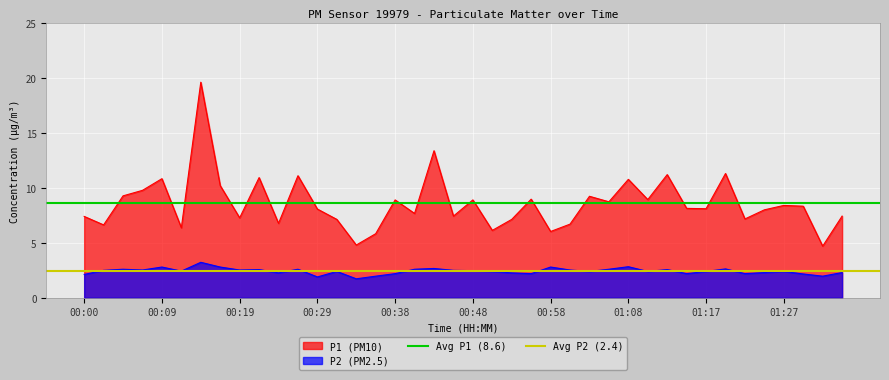

True or false: P1 (PM10) and P2 (PM2.5) intersect in this chart.

False